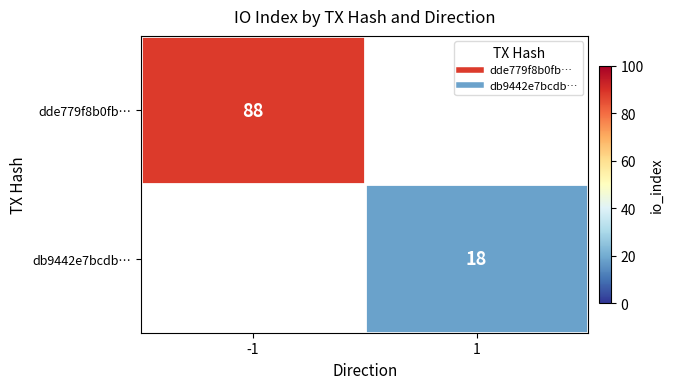

Rank the series at 1 from highest to lowest value.

dde779f8b0fb…, db9442e7bcdb…